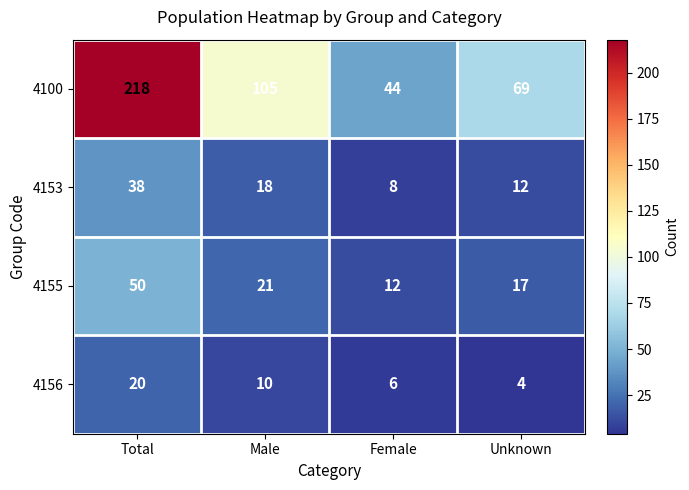

At which label does 4156 reach its peak?

Total